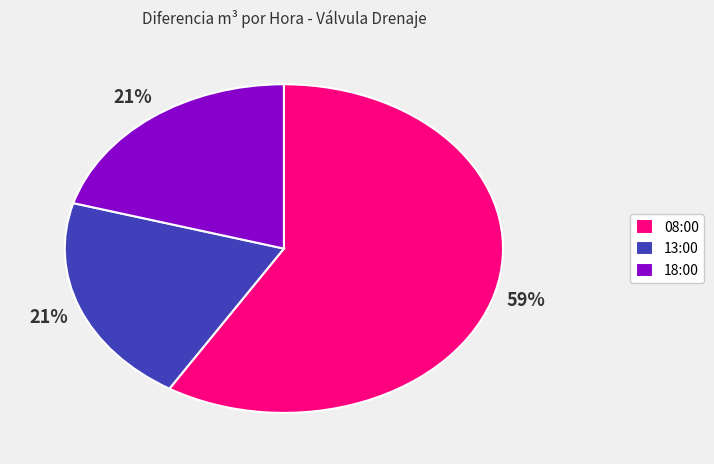

How many slices are in this pie chart?

3